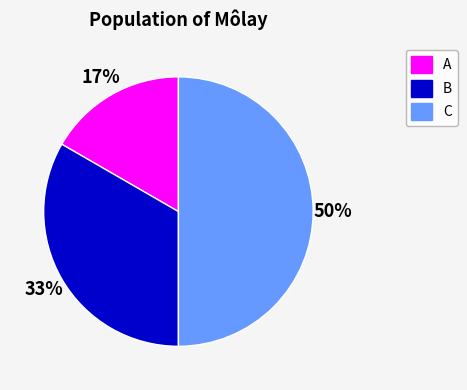

Does B represent more than half of the total?

No